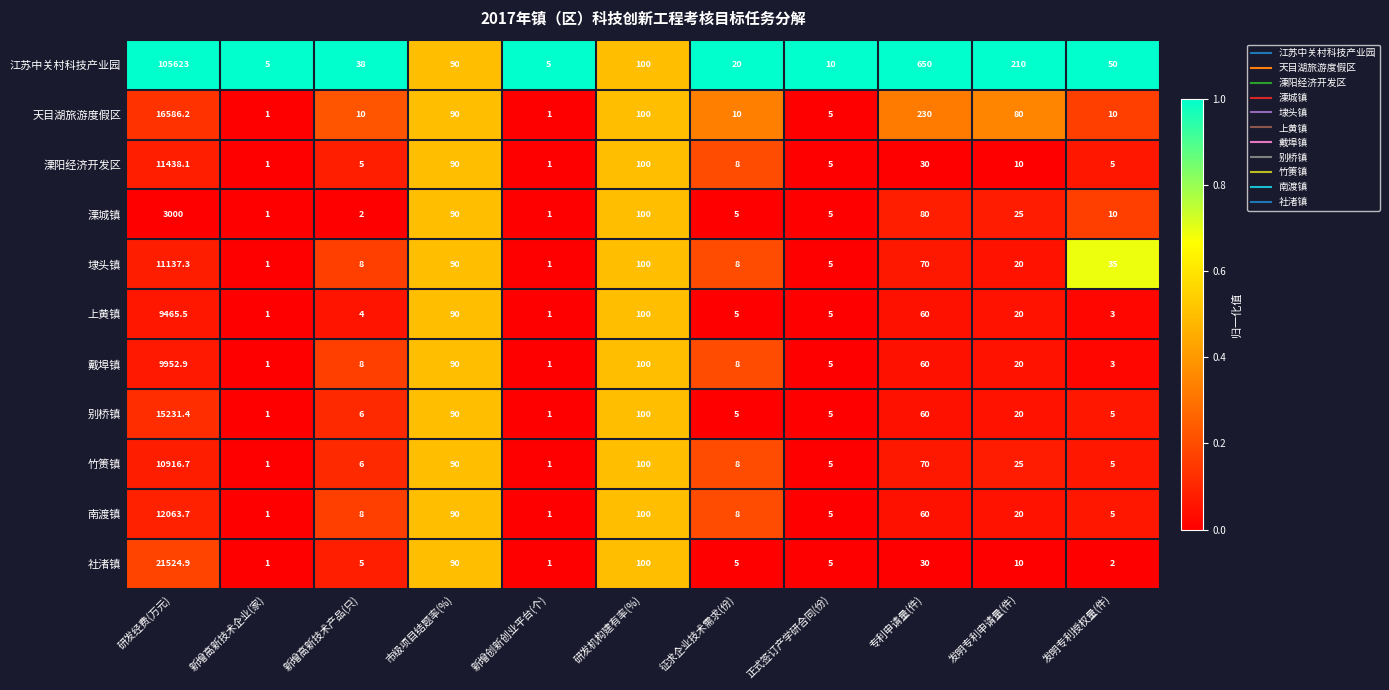

How many data points does each series have?

11